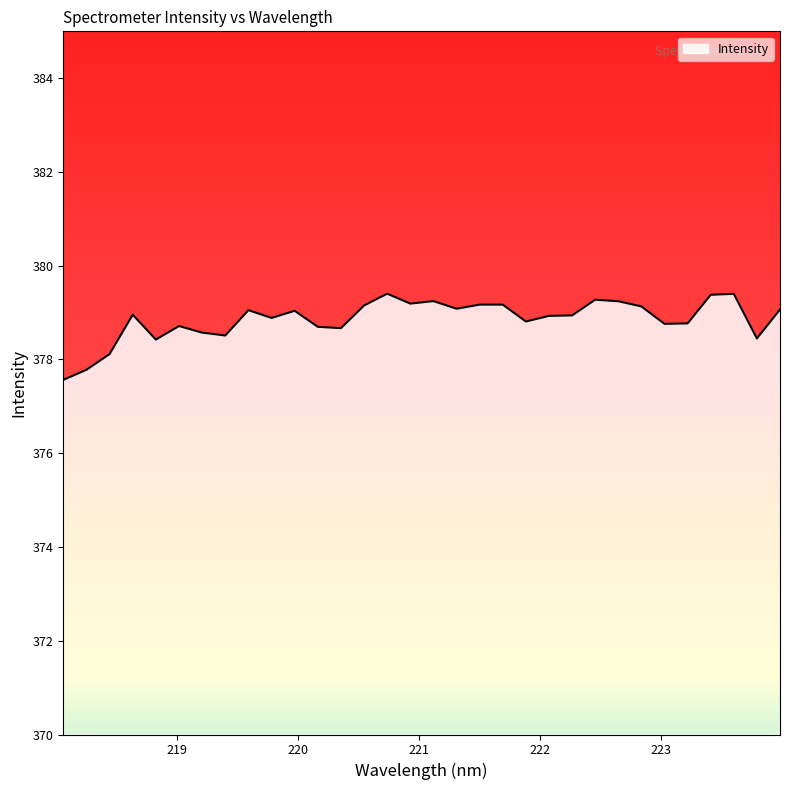

What is the minimum value shown in the chart?

377.6